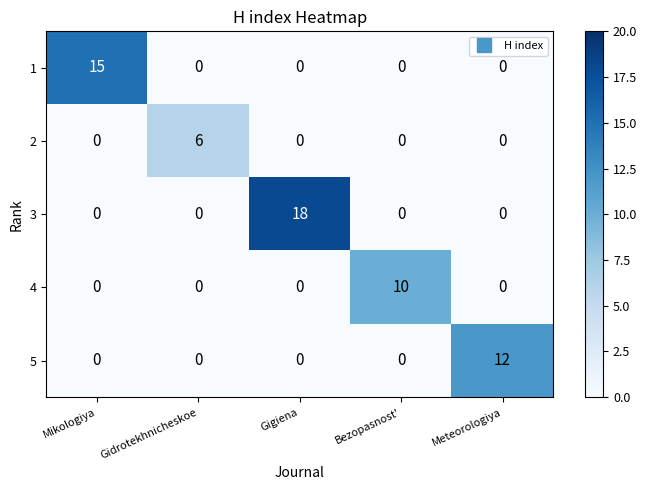

What is the highest value of the 2 series?

6